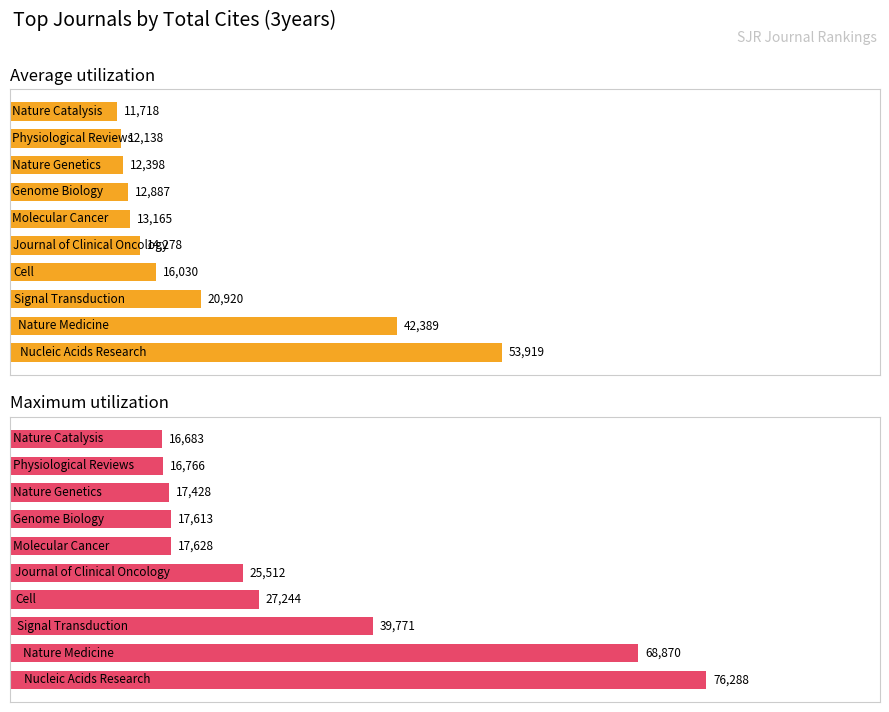

Is the value of Maximum utilization at 2 greater than the value of Average utilization at 6?

Yes